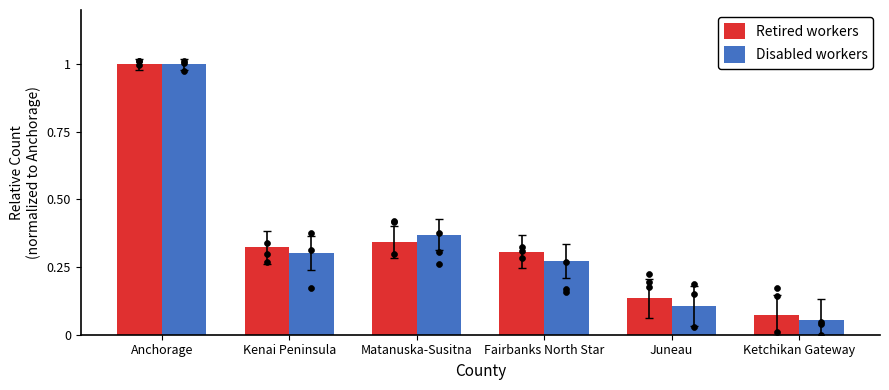

At how many categories does at least one series exceed 0?

6